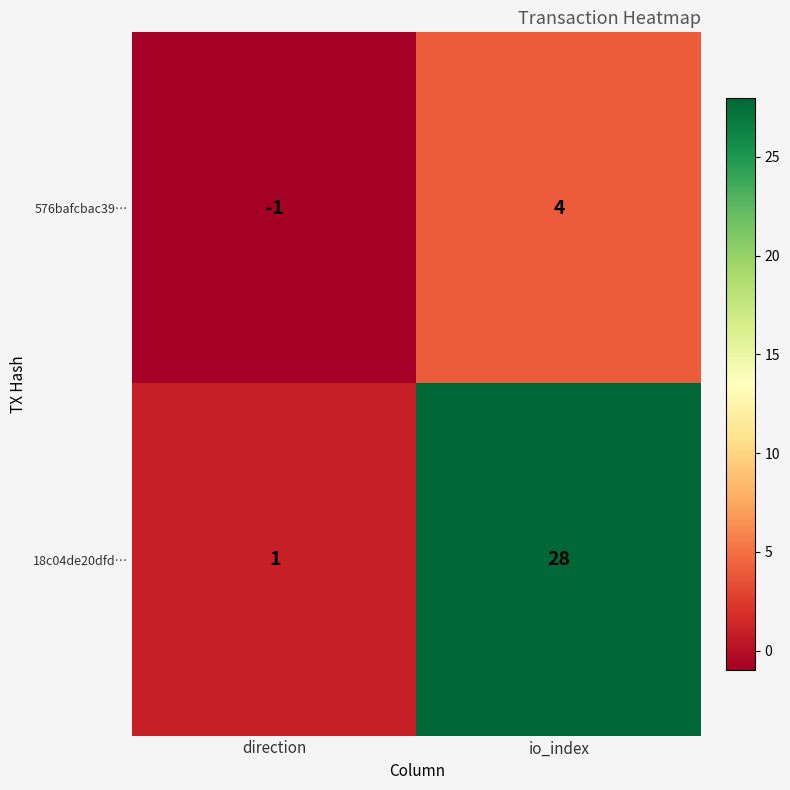

What is the spread (max minus min) of values at io_index?

24